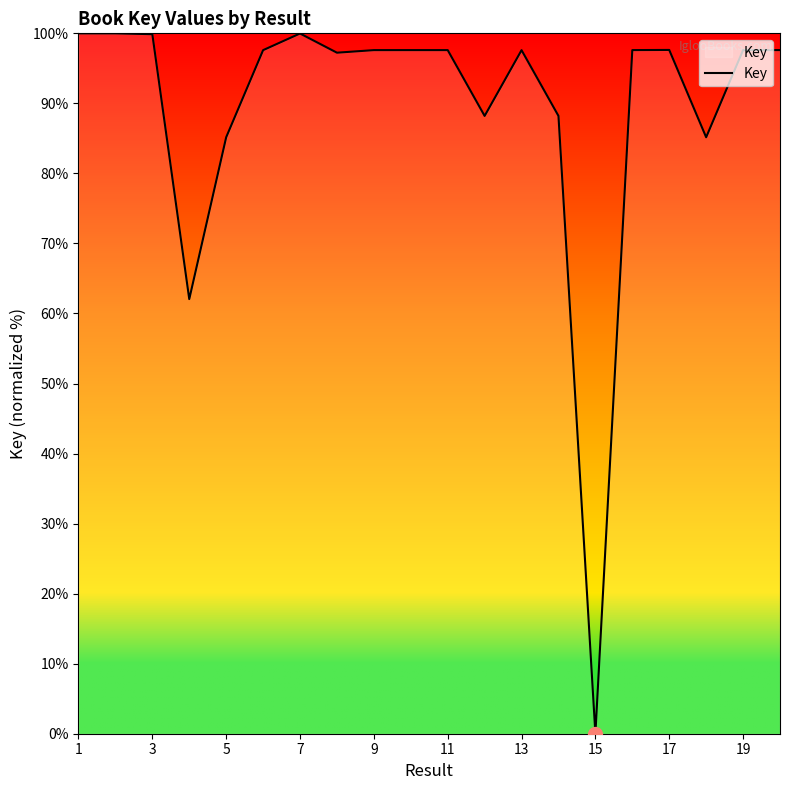

What is the maximum value shown in the chart?

100.0